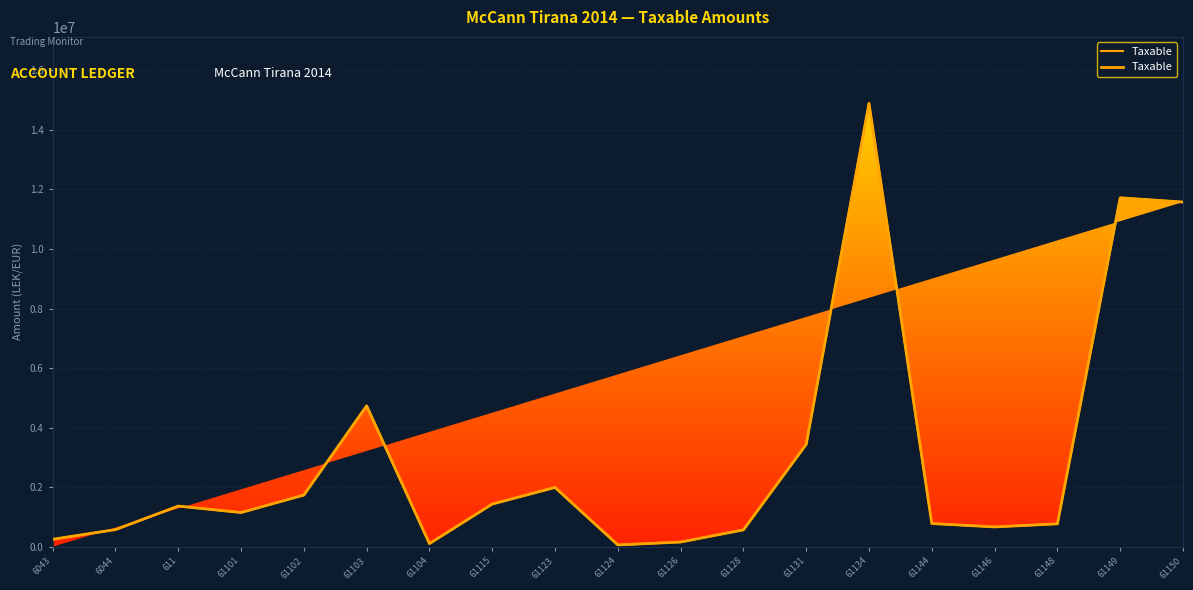

Where is the first local minimum?

61101